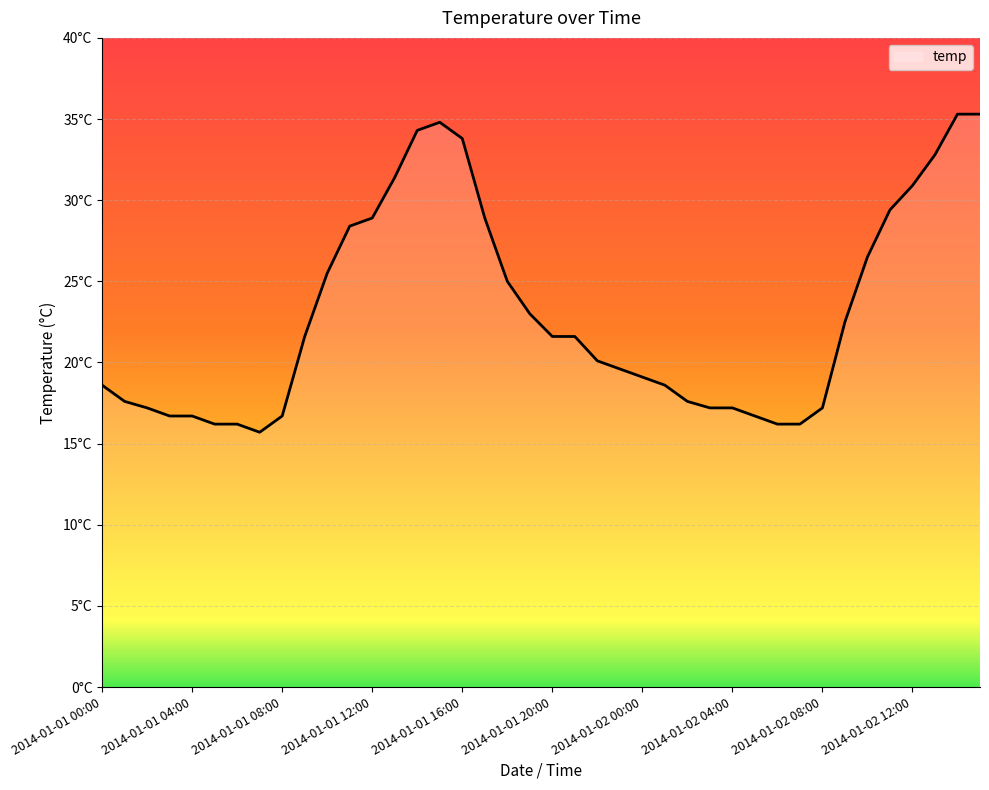

What is the greatest value displayed?

35.3